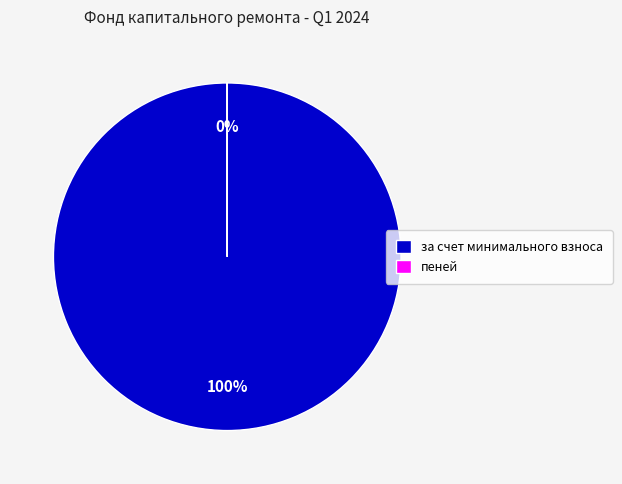

How many segments does this pie chart have?

2